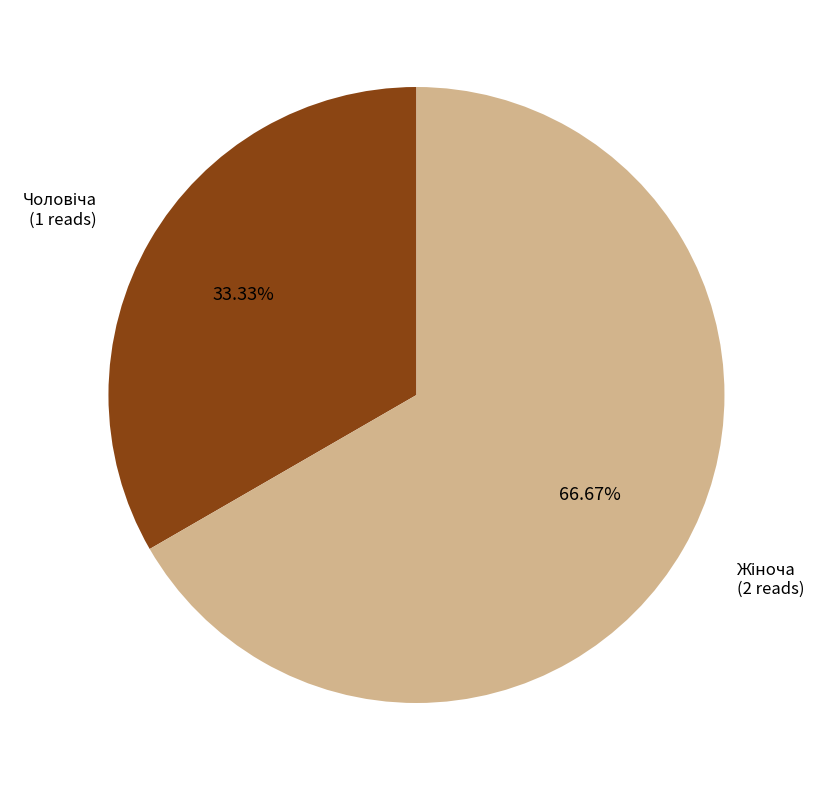

Does any single category account for the majority?

Yes